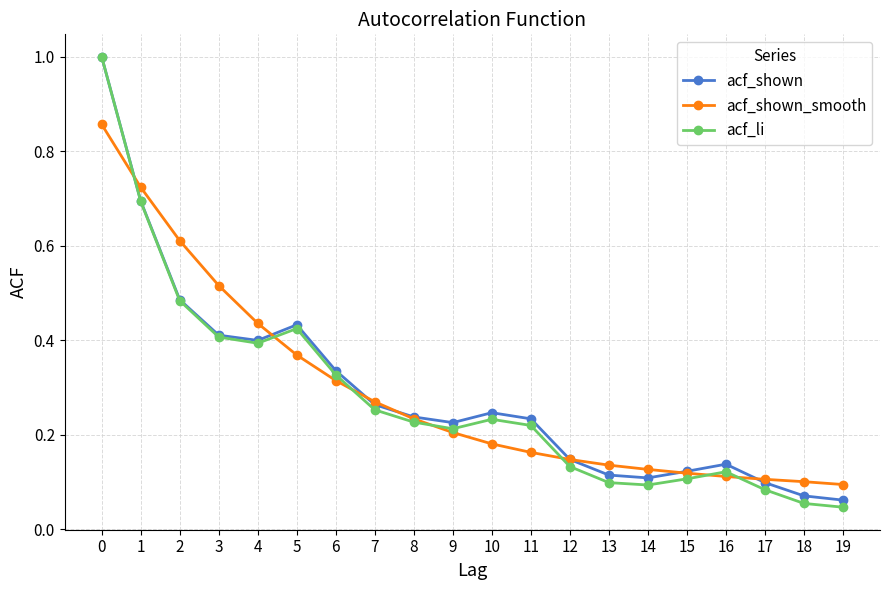

What is the maximum value shown in the chart?

1.0